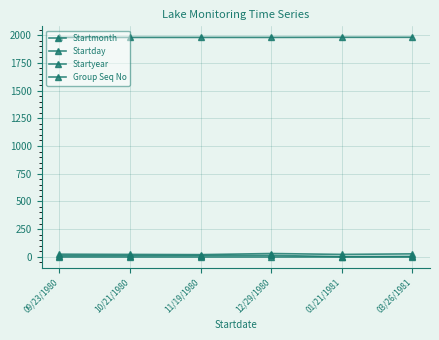

Is this an area chart (filled region under the line)?

No